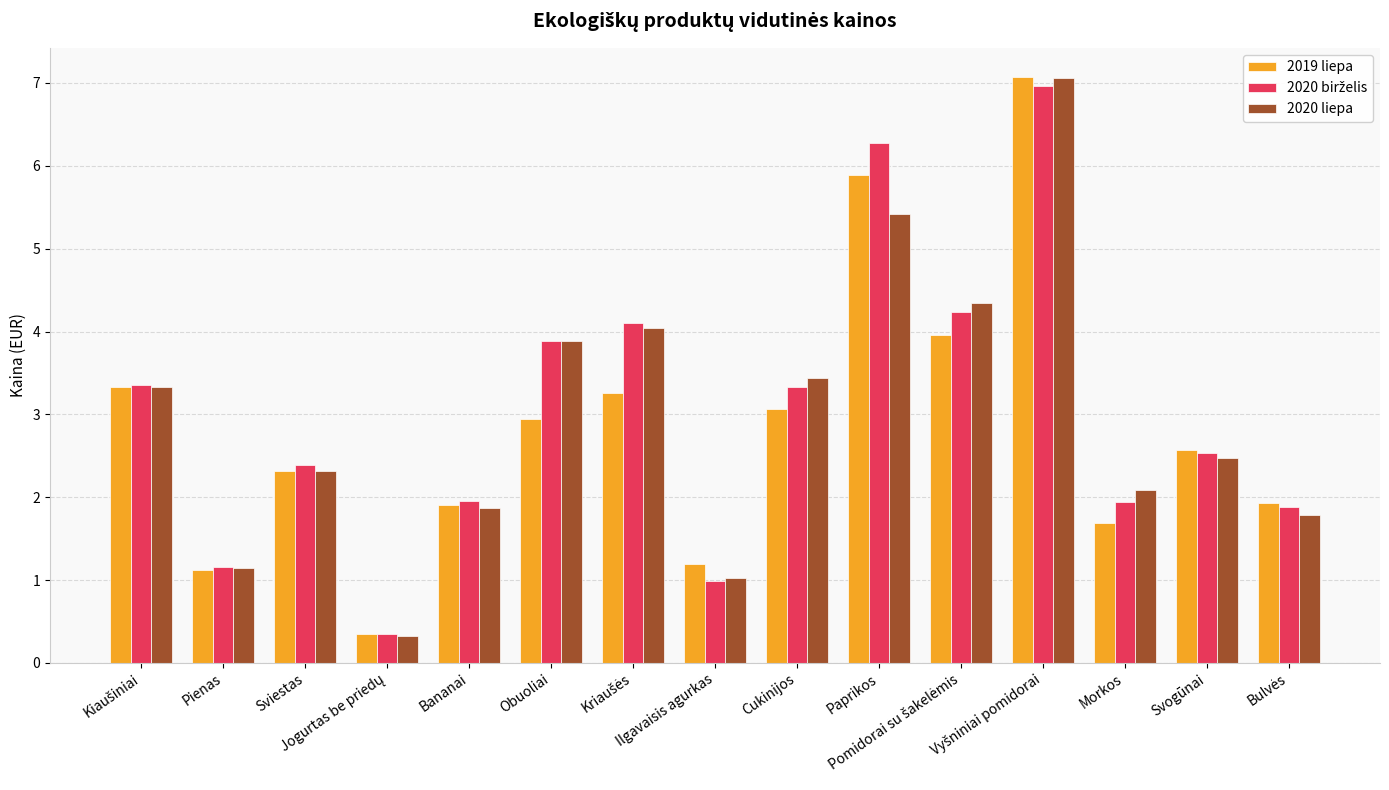

Which series has the widest spread of values?

2020 liepa